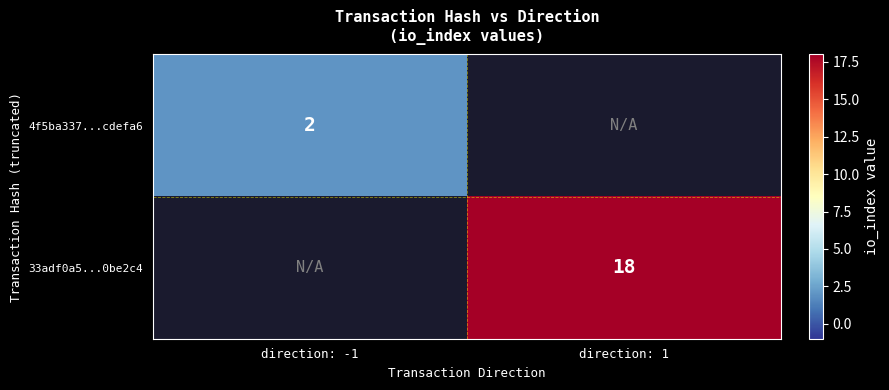

At how many categories does at least one series exceed 10?

1